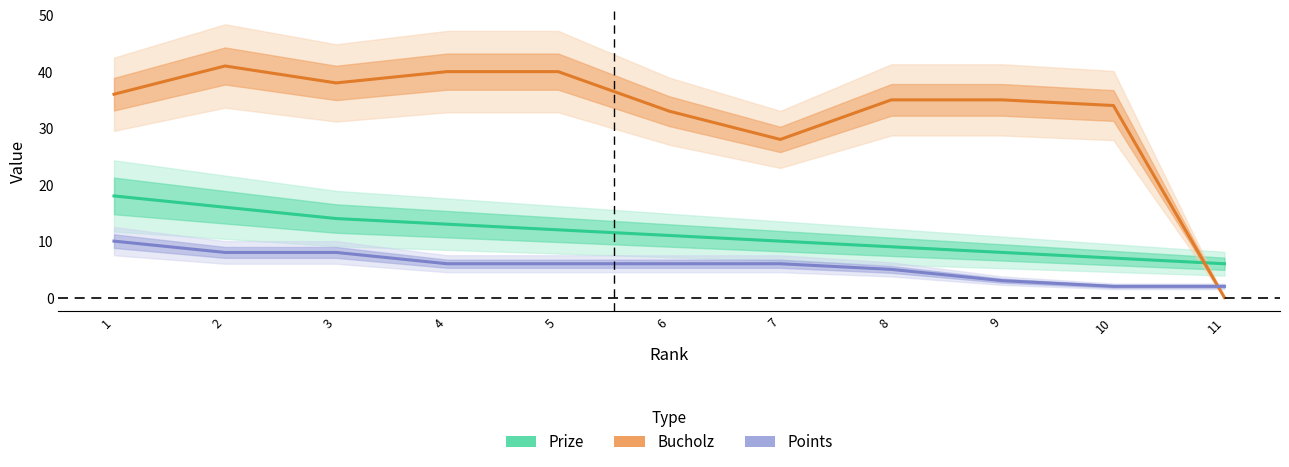

Which label corresponds to the largest value in the chart?

2